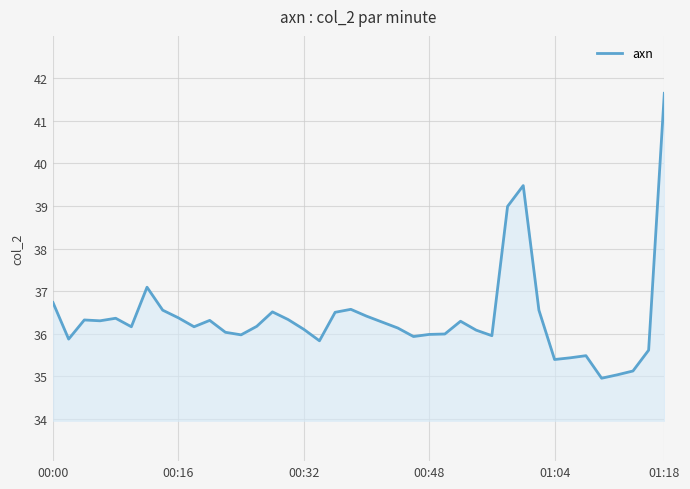

What is the sum of all values?

1454.9